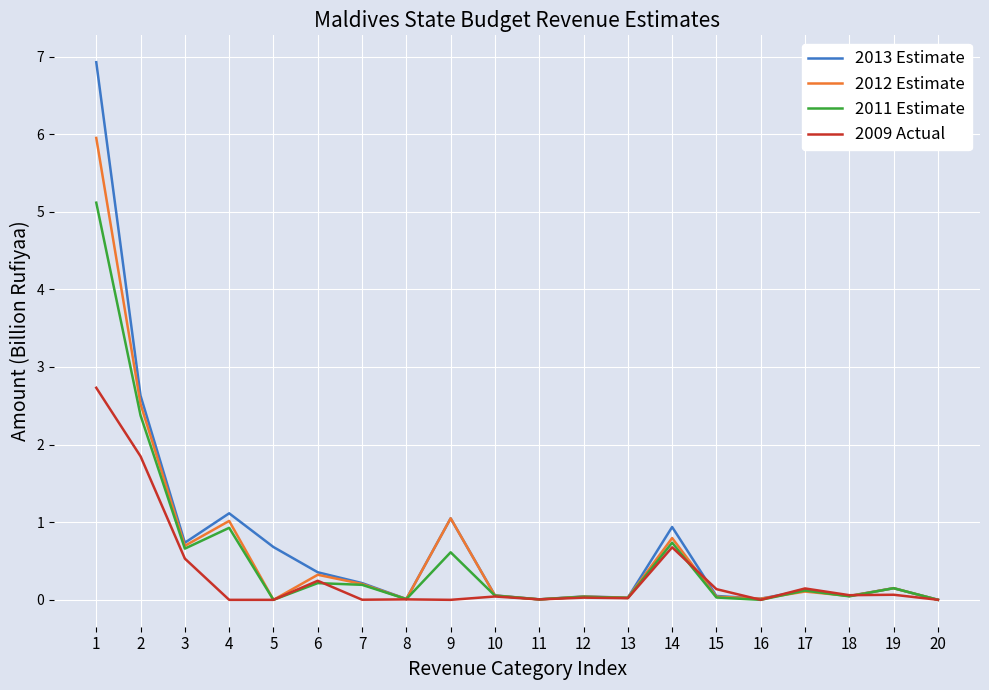

What is the difference between the second highest and second lowest values in the 2013 Estimate series?

2.6